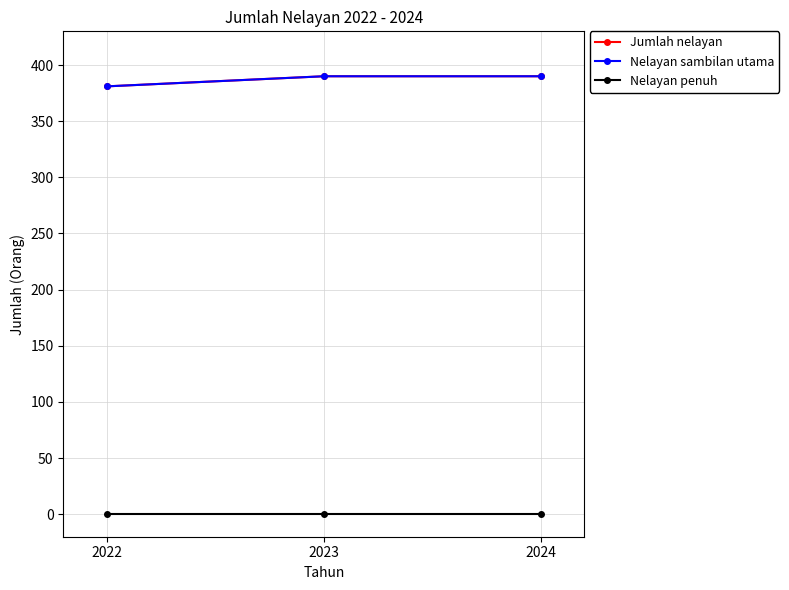

Is the value of Jumlah nelayan at 2024 greater than the value of Nelayan sambilan utama at 2024?

No